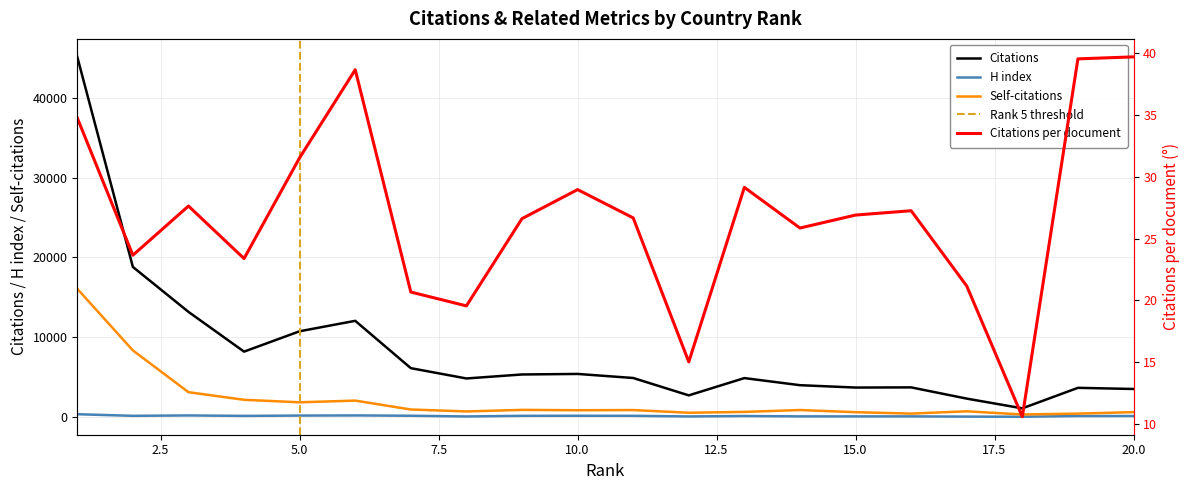

Reading left to right, what are all the values shown in this chart?

Citations: 45098.0	18809.0	13186.0	8209.0	10760.0	12064.0	6141.0	4851.0	5350.0	5418.0	4910.0	2735.0	4897.0	4009.0	3714.0	3735.0	2329.0	1112.0	3678.0	3534.0
Citations per document: 34.8	23.7	27.6	23.4	31.6	38.7	20.7	19.6	26.6	29.0	26.7	15.0	29.1	25.9	26.9	27.3	21.2	10.6	39.5	39.7
H index: 375.0	175.0	223.0	166.0	206.0	225.0	185.0	96.0	175.0	182.0	175.0	98.0	150.0	106.0	104.0	105.0	77.0	62.0	147.0	152.0
Self-citations: 16072.0	8363.0	3133.0	2180.0	1868.0	2080.0	966.0	725.0	919.0	875.0	896.0	561.0	665.0	900.0	631.0	453.0	739.0	345.0	449.0	639.0